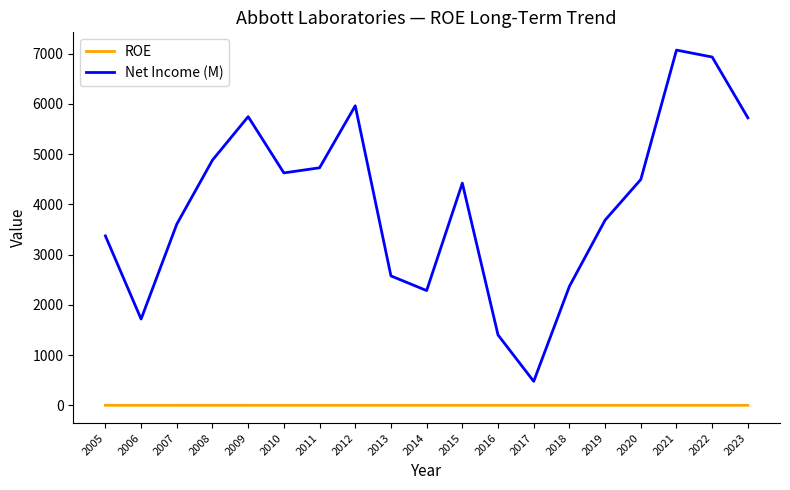

Which series has the largest range (max minus min)?

Net Income (M)